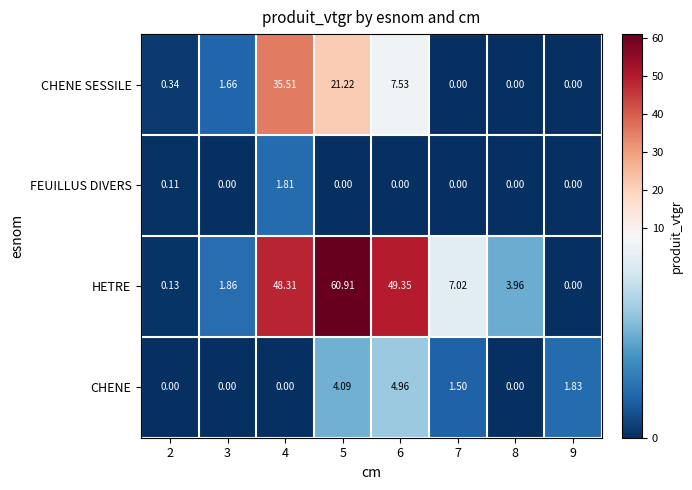

At which category is the sum across all series the highest?

5